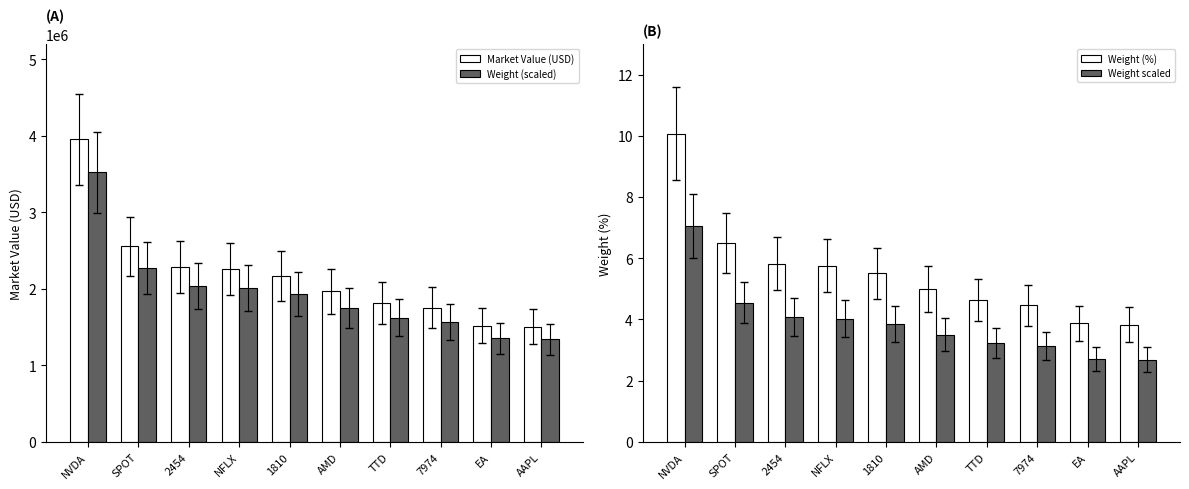

Which category has the highest value across all series?

NVDA